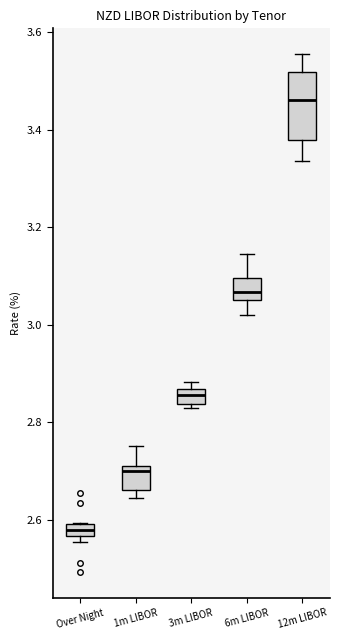

Where does the lower whisker of the box for 6m LIBOR end on the y-axis? The values are not printed on the chart, so give them approximately, as read against the axis.

3.02